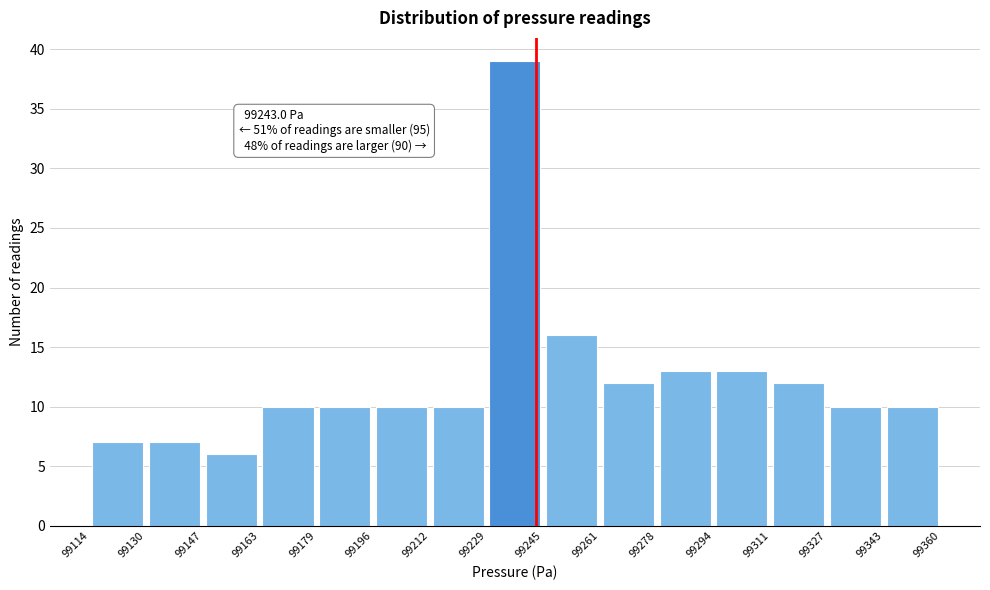

Which range on the x-axis has the tallest bar?

99229 to 99245